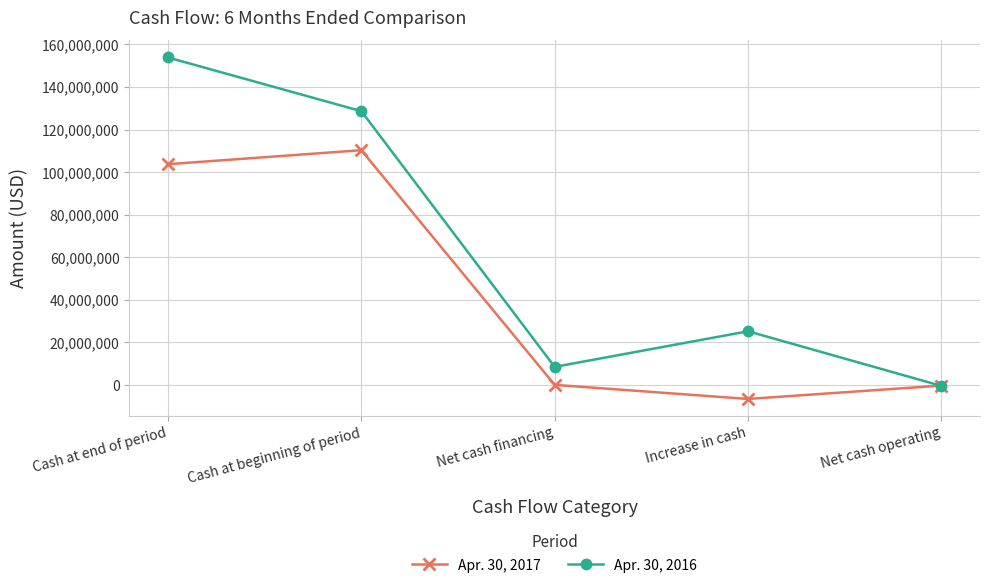

Is it true that Apr. 30, 2017 equals 39401 at Net cash financing?

True